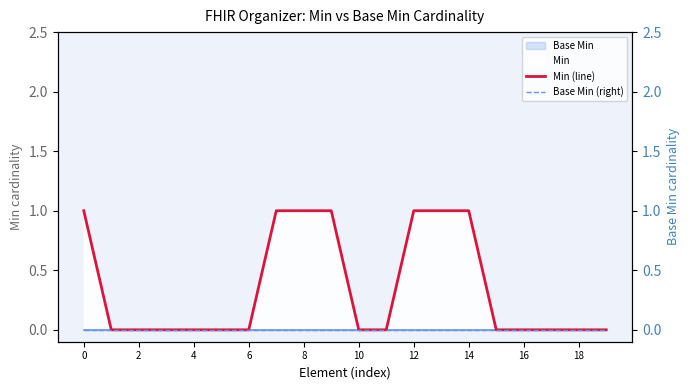

The value of Min (line) at 8 is 2. True or false?

False